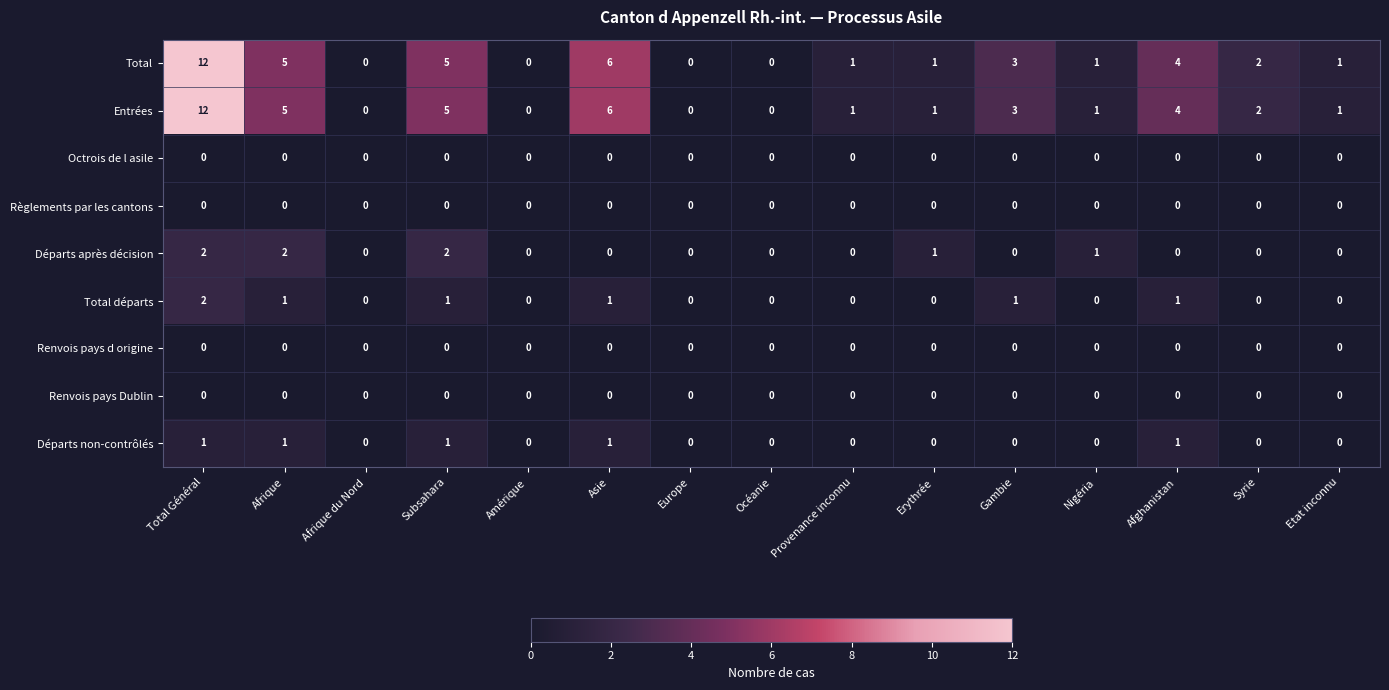

Between Subsahara and Afghanistan, which series saw the biggest shift?

Départs après décision